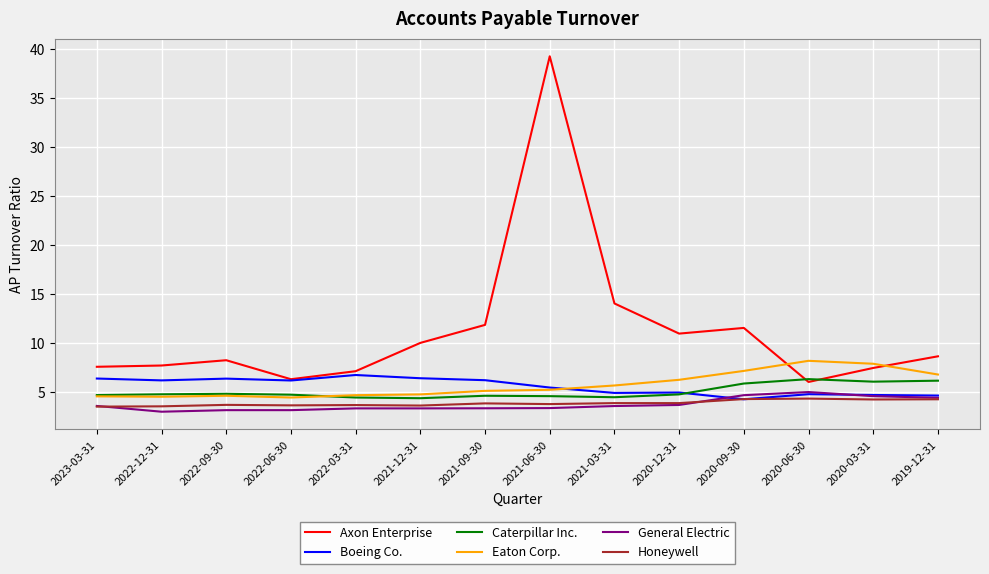

Which series has the widest spread of values?

Axon Enterprise